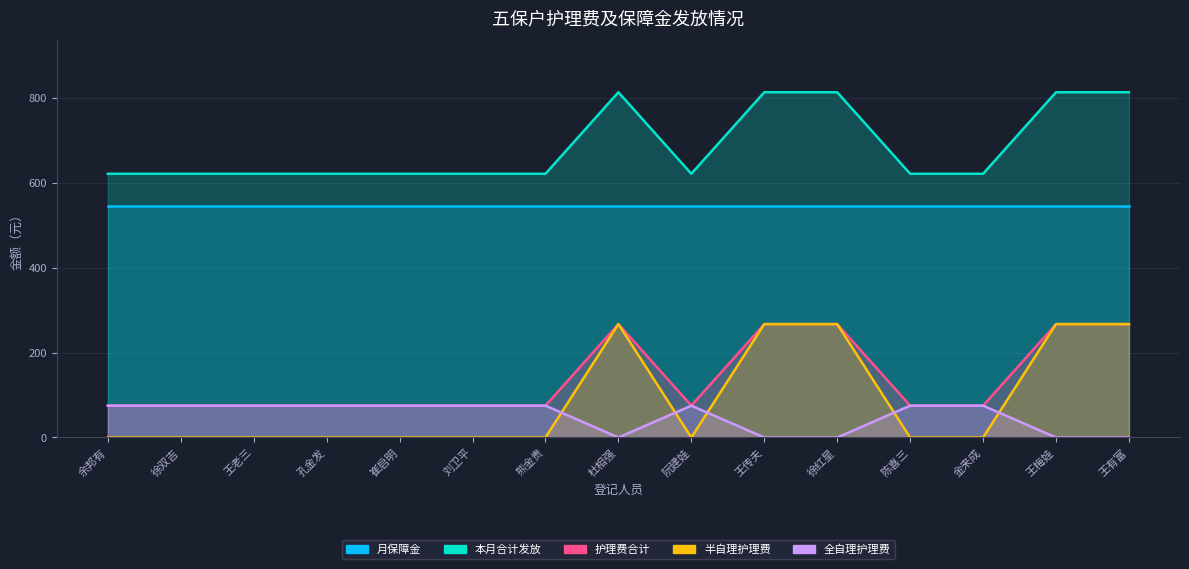

What is the difference between the 全自理护理费 values at 王梅娃 and 刘卫平?

75